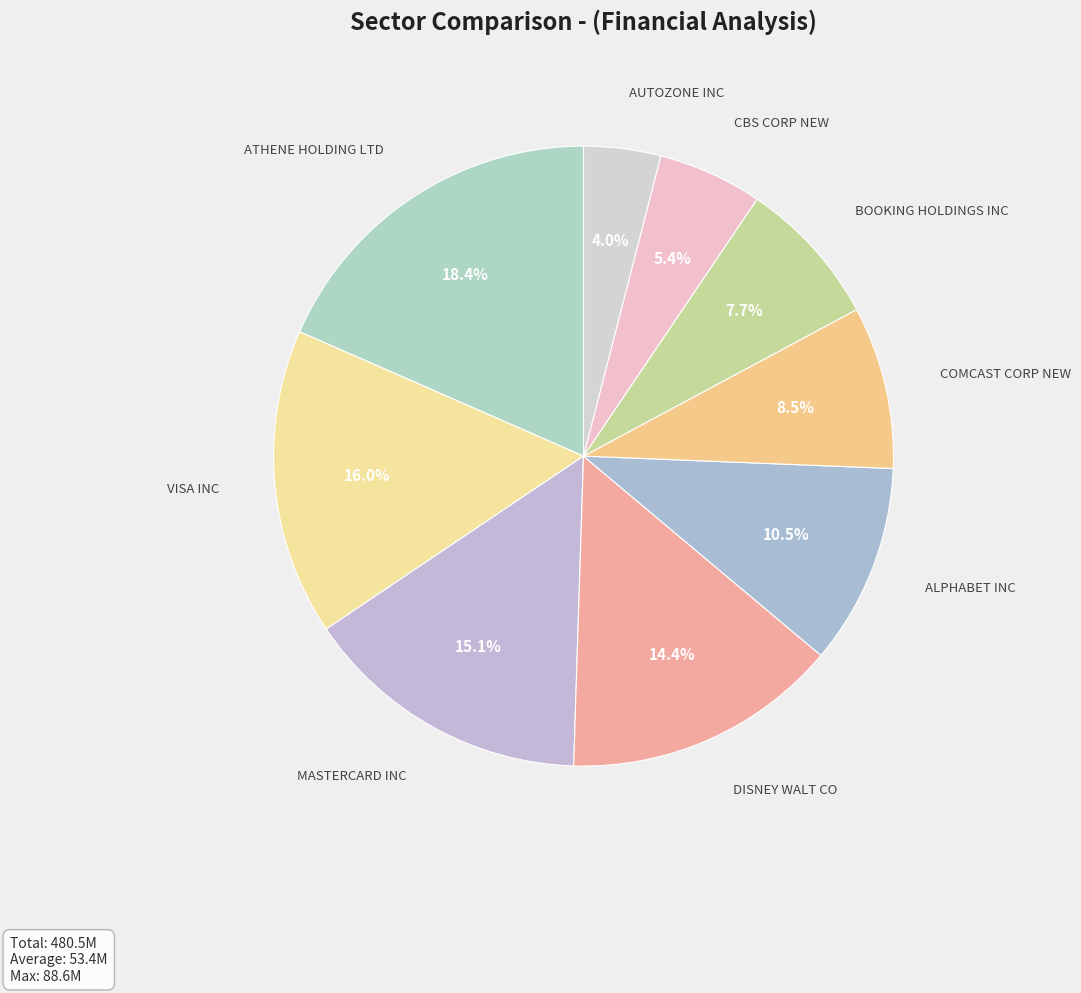

Is there a majority slice in this chart?

No